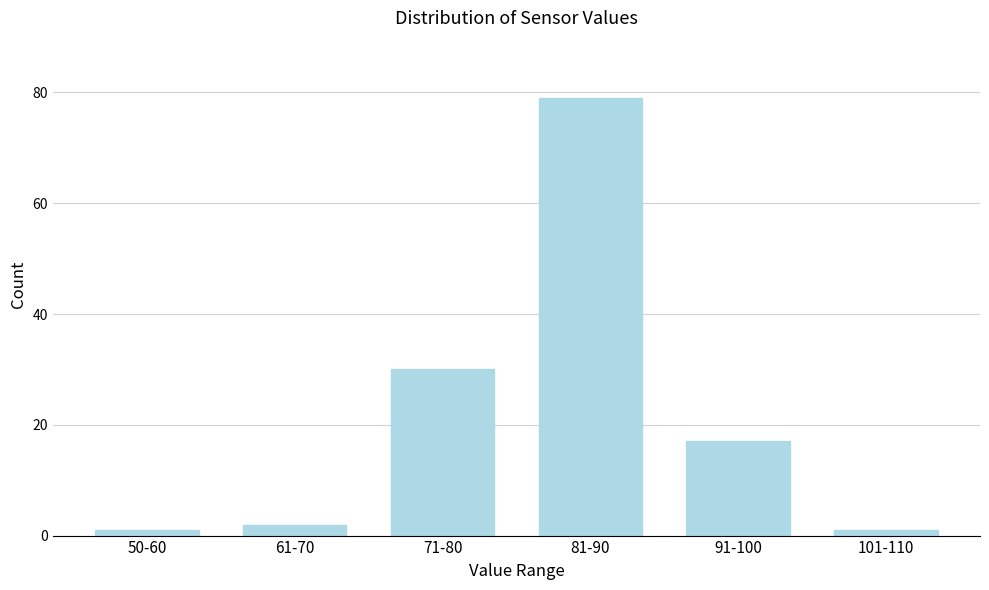

Reading right to left, transcribe all the data shown in this chart.

1	17	79	30	2	1